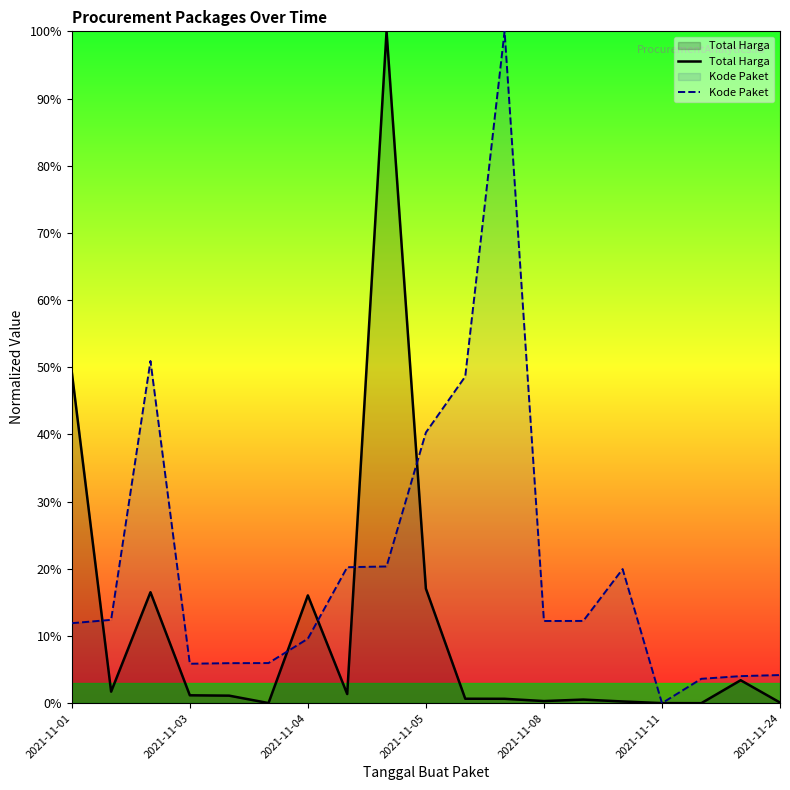

Which series ends up on top after the final intersection of Kode Paket and Total Harga?

Kode Paket